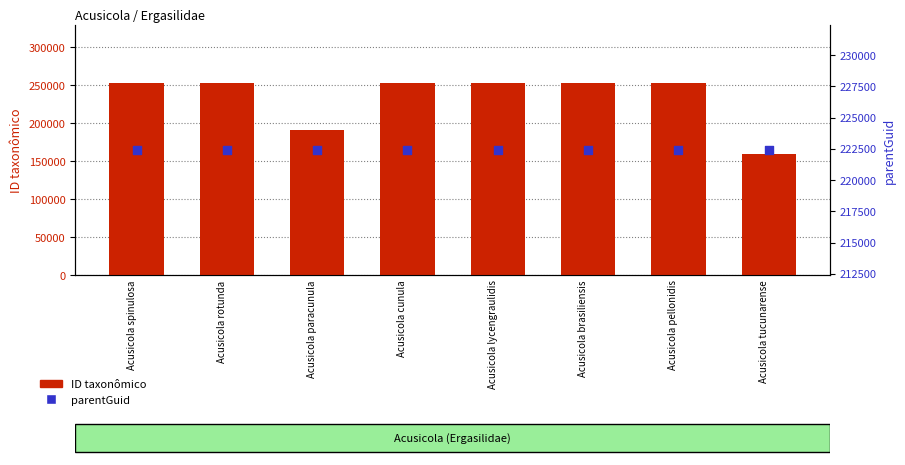

Which series has the largest total across all categories?

ID taxonômico